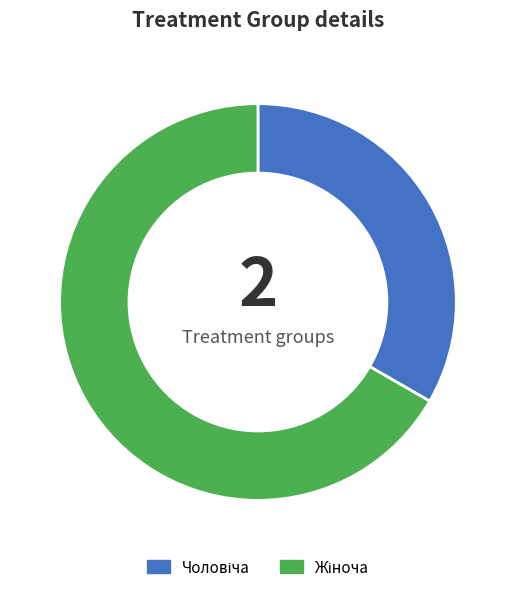

Is there a majority slice in this chart?

Yes